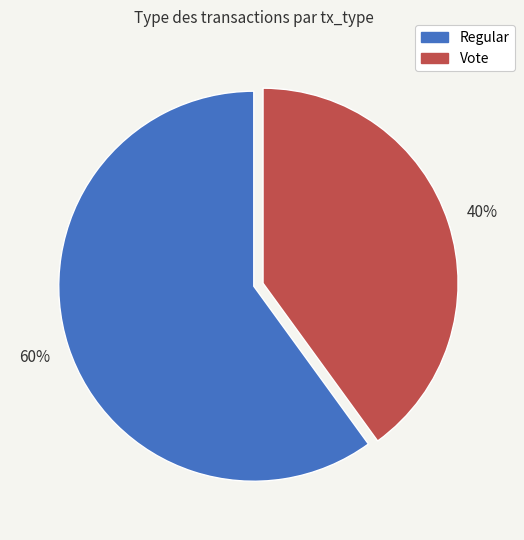

True or false: Vote accounts for 40% of the total.

True